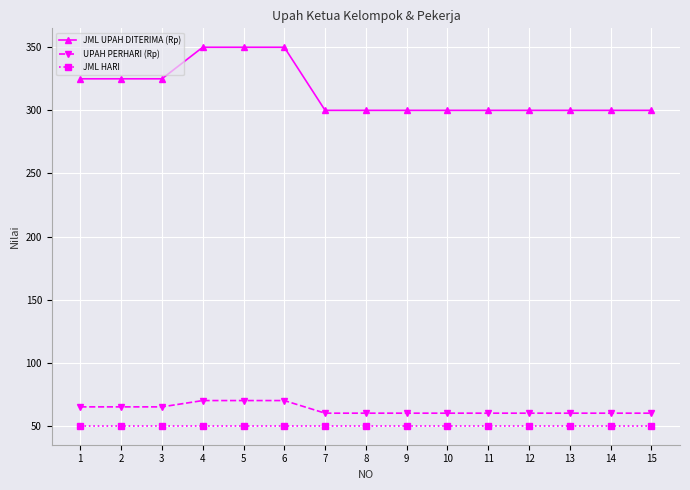

At 4, list the series in order from smallest to largest.

JML HARI, UPAH PERHARI (Rp), JML UPAH DITERIMA (Rp)